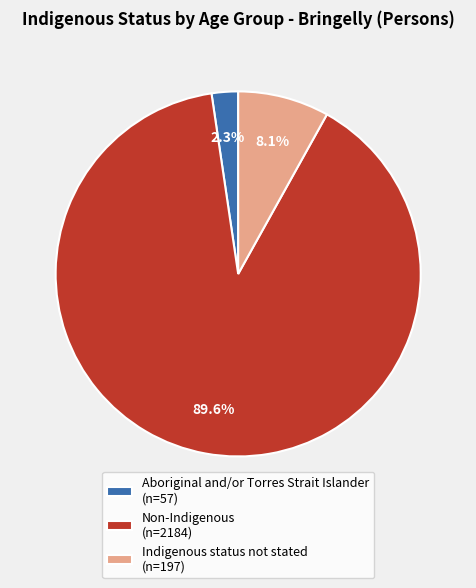

Do Aboriginal and/or Torres Strait Islander (n=57) and Indigenous status not stated (n=197) together represent more than half of the pie?

No